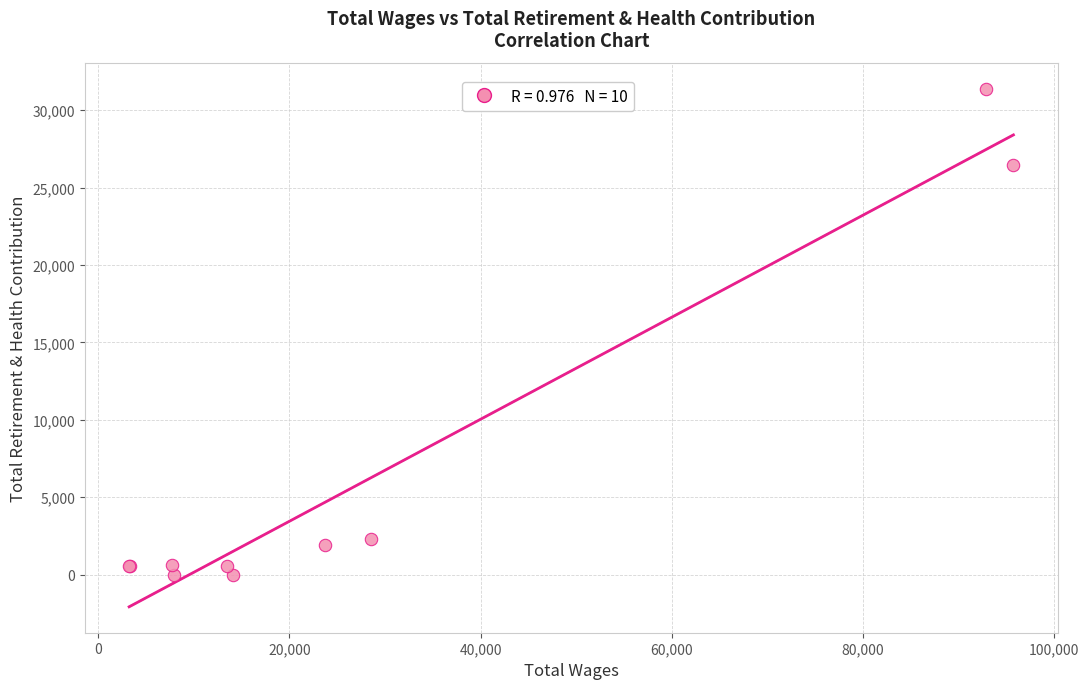

What Y value in the scatter plot is closest to 15697?

26469